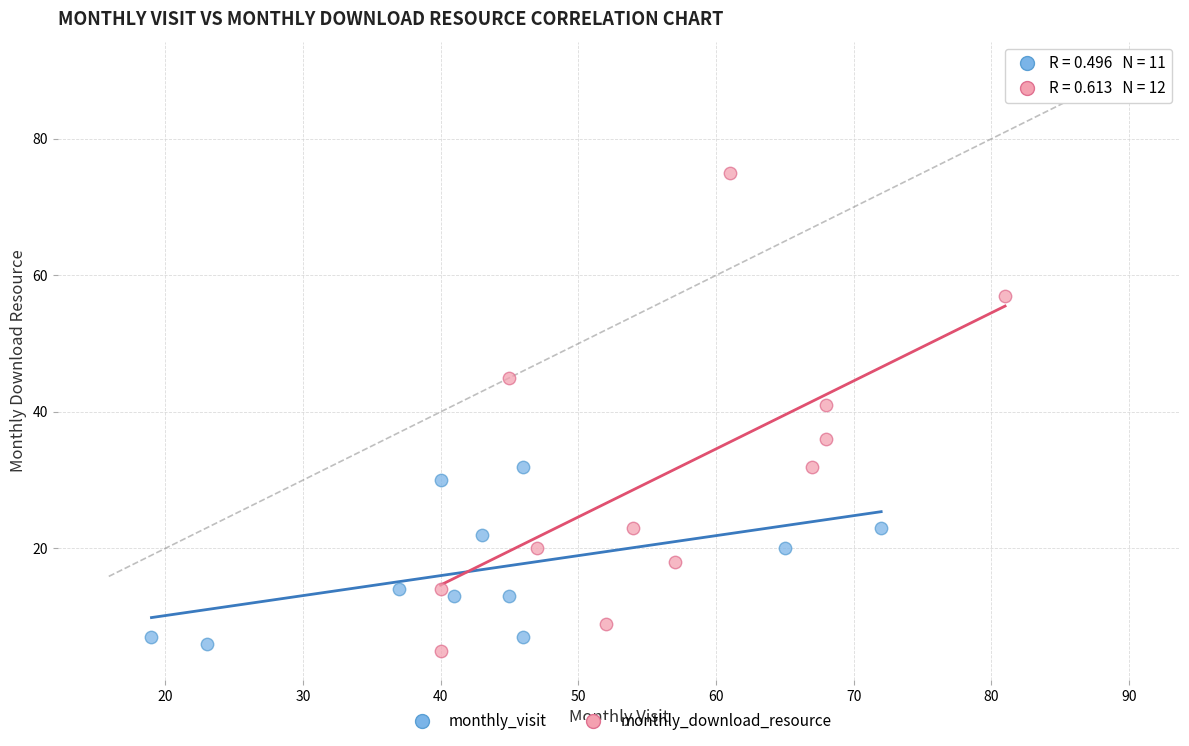

Which series contains the highest Y value?

monthly_download_resource